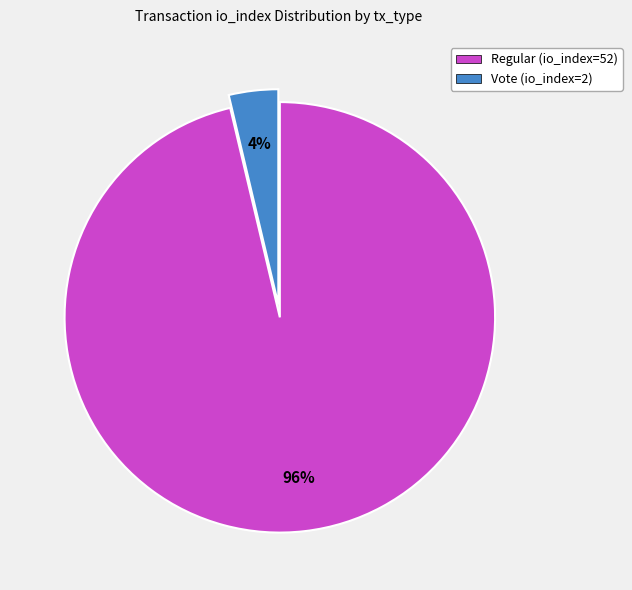

To the nearest percent, what is the combined percentage of Regular (io_index=52) and Vote (io_index=2)?

100%